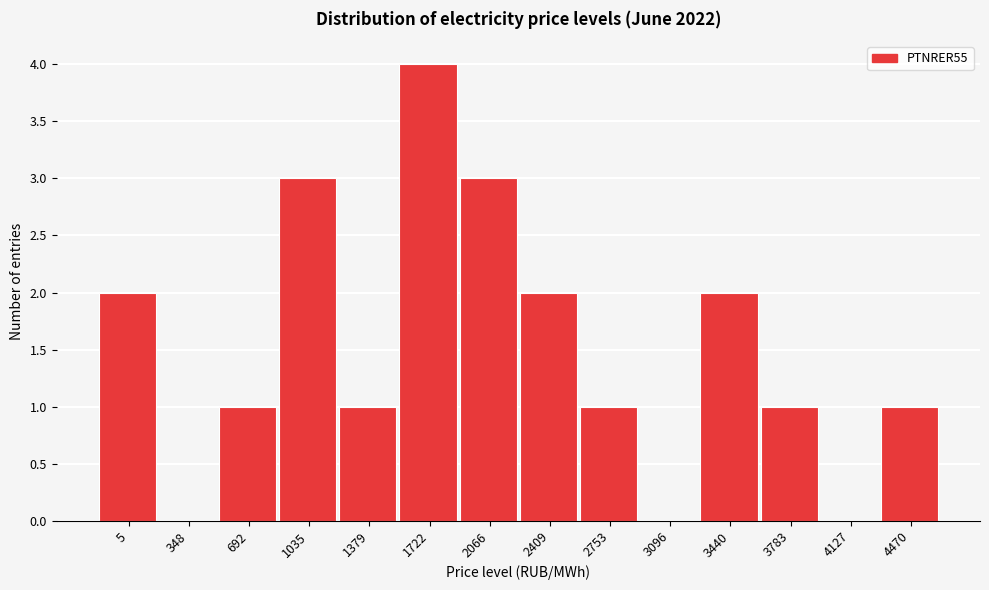

Reading left to right, extract all data points from this chart.

5=2	348=0	692=1	1035=3	1379=1	1722=4	2066=3	2409=2	2753=1	3096=0	3440=2	3783=1	4127=0	4470=1